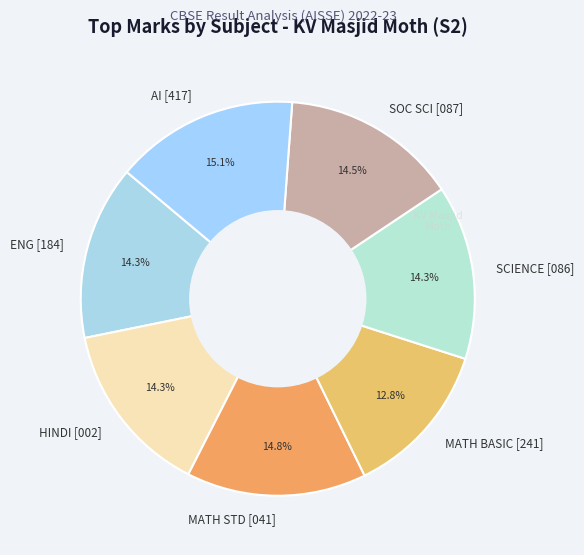

Is there a majority slice in this chart?

No